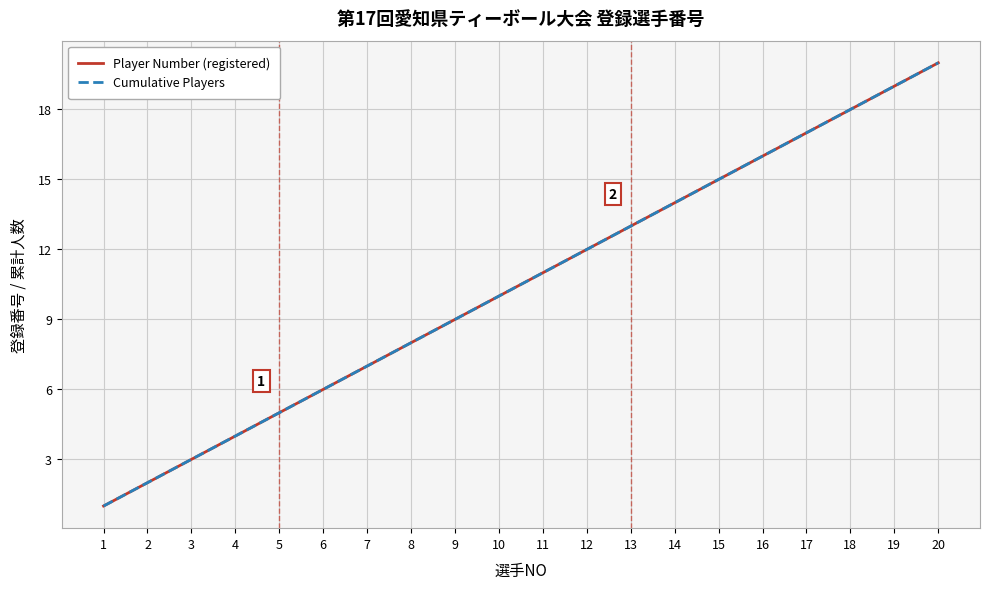

True or false: Cumulative Players and Player Number (registered) cross at least once.

False